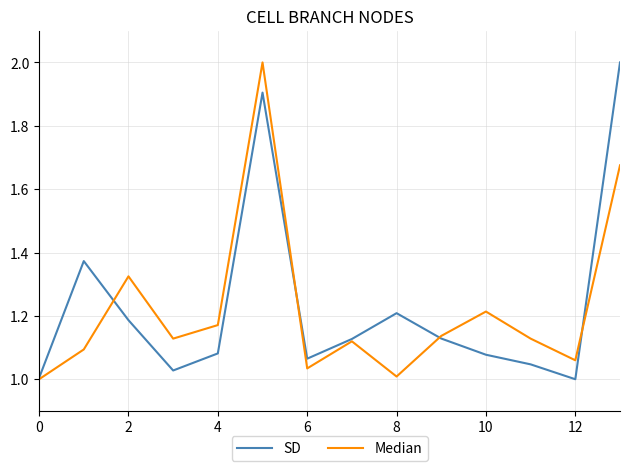

True or false: SD and Median intersect in this chart.

True